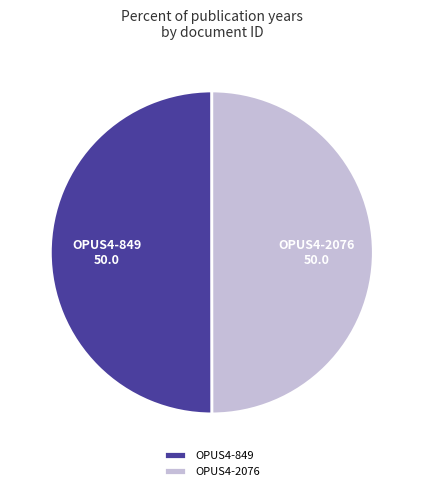

True or false: OPUS4-849 accounts for 50% of the total.

True